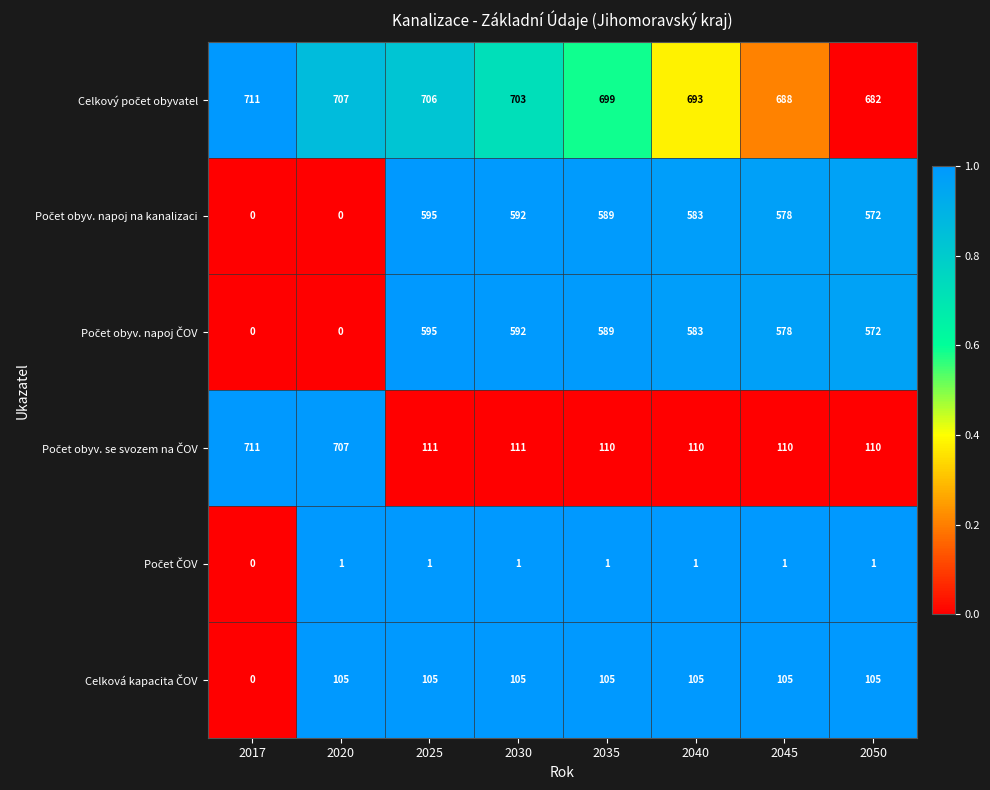

What is the difference between the highest and lowest values at 2040?

692